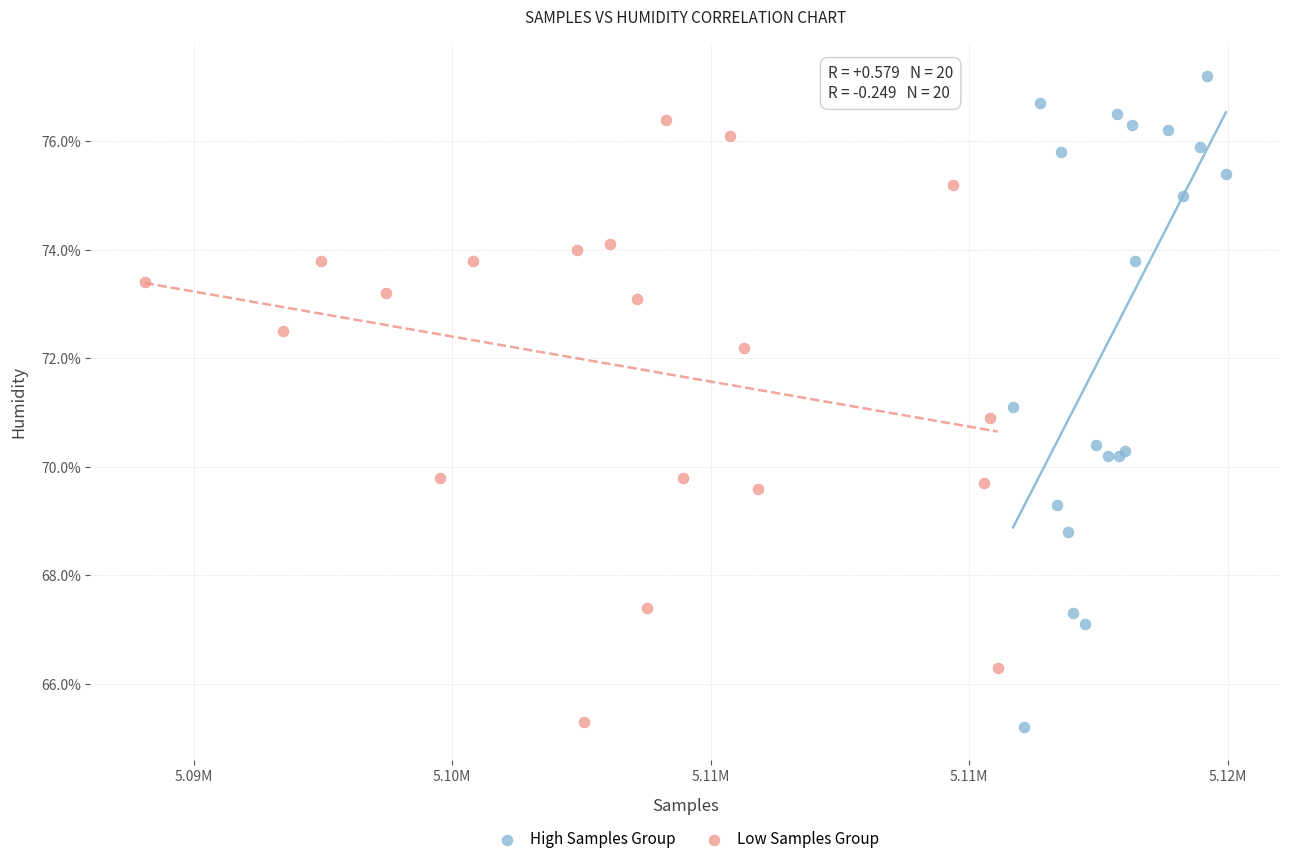

Which series has the widest spread of Y values?

High Samples Group